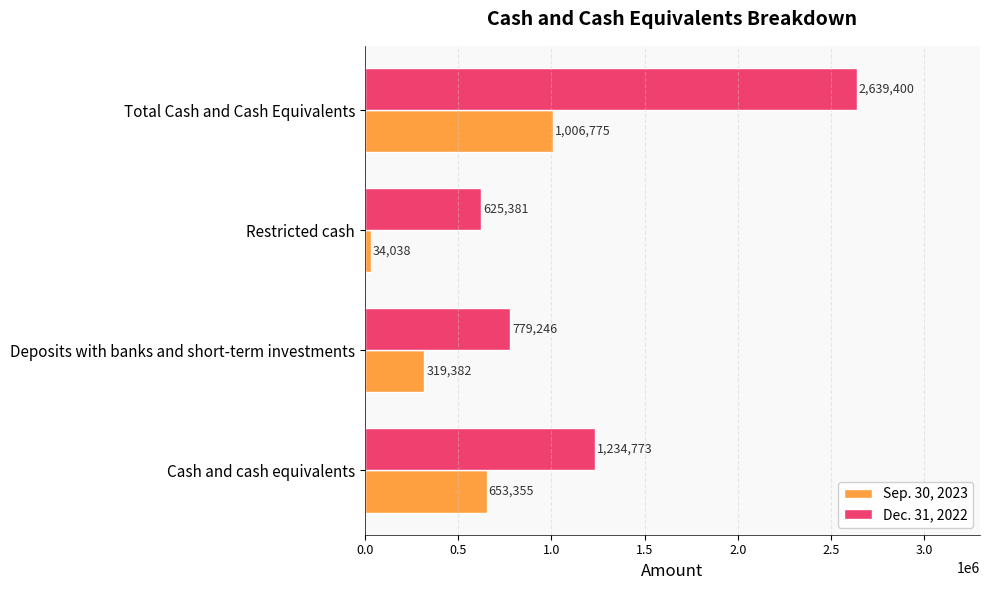

How many distinct data groups are displayed?

2